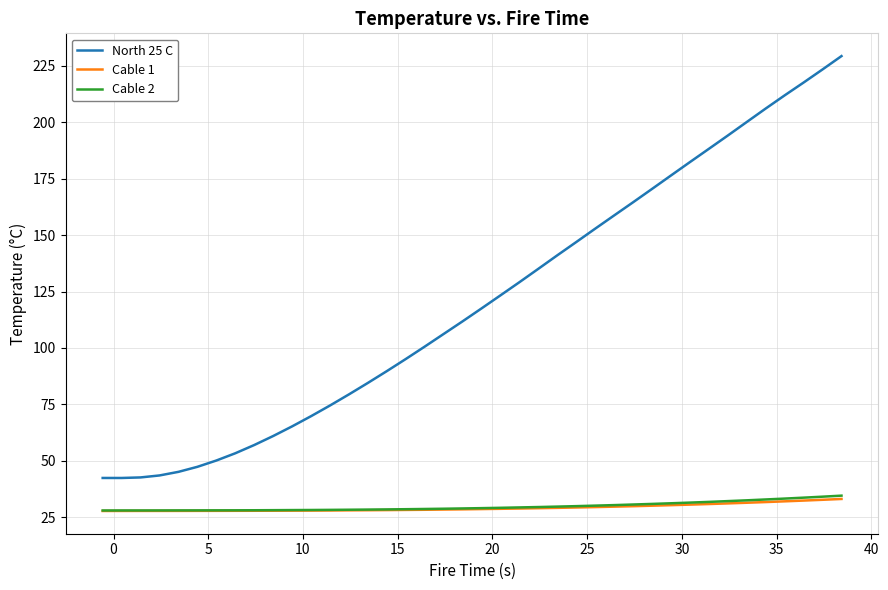

What is the maximum value for Cable 2?

34.6